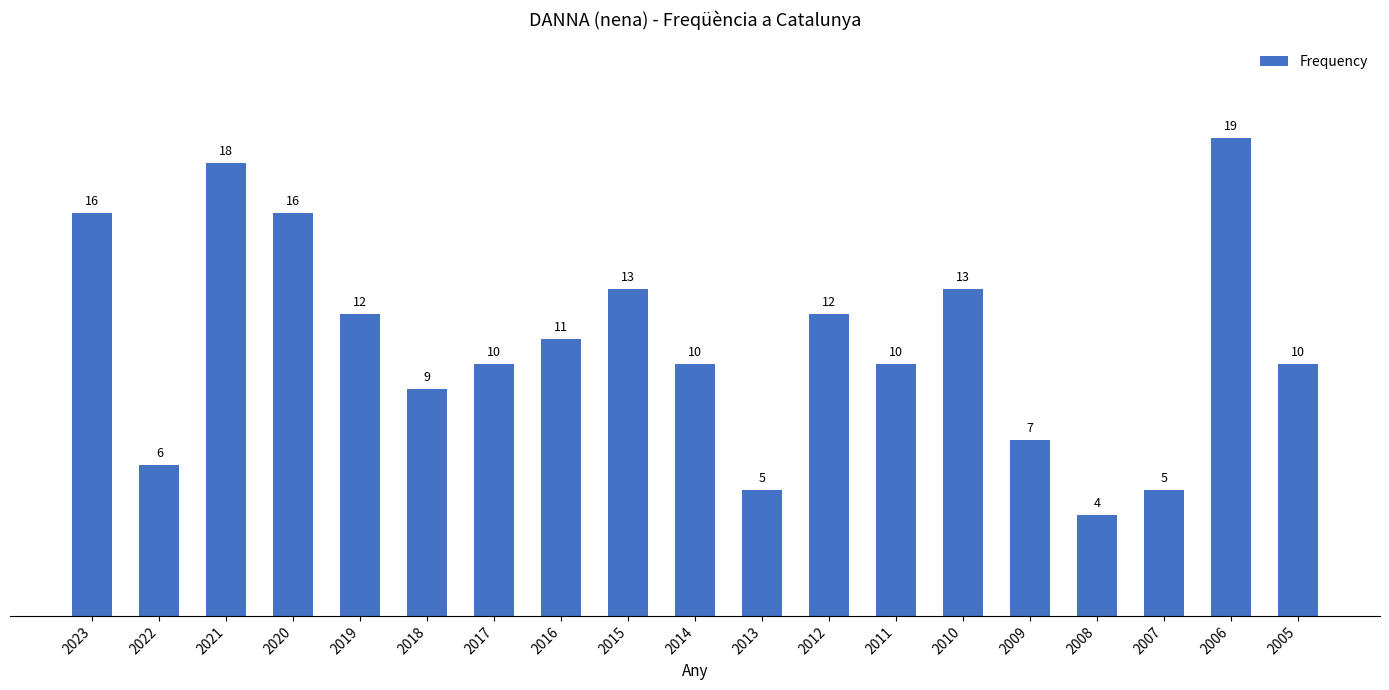

How many bars are there in total?

19